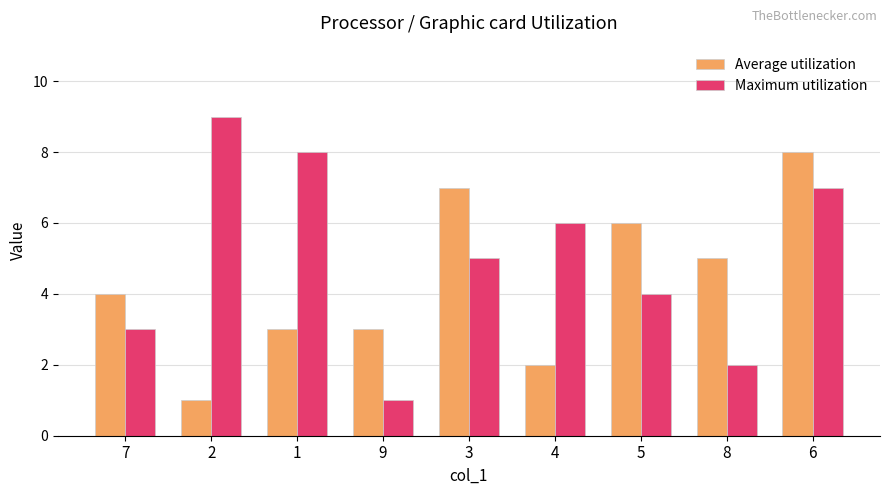

Which category has the lowest value in the Maximum utilization series?

9